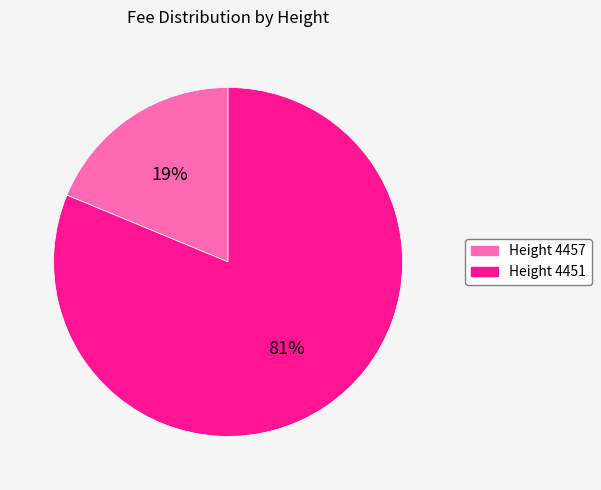

To the nearest percent, what is the difference between the largest and smallest slice percentages?

62%